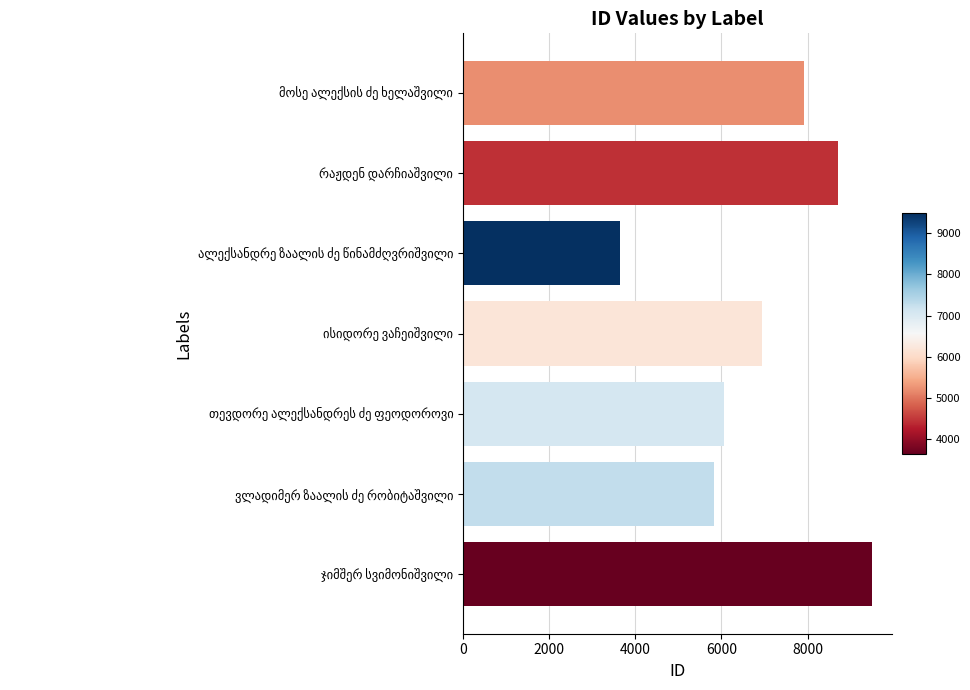

What is the smallest value displayed?

3637